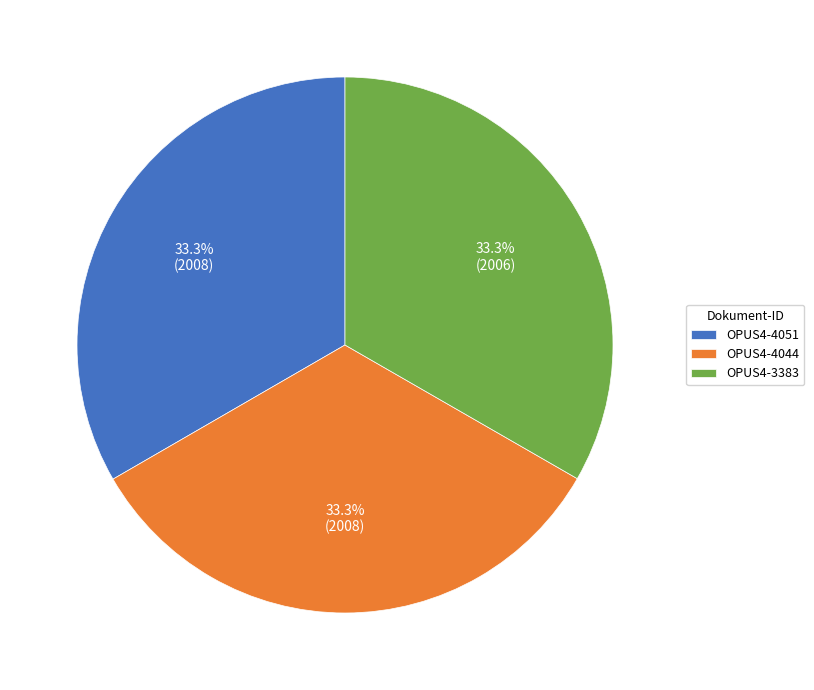

Count the number of slices in the pie.

3